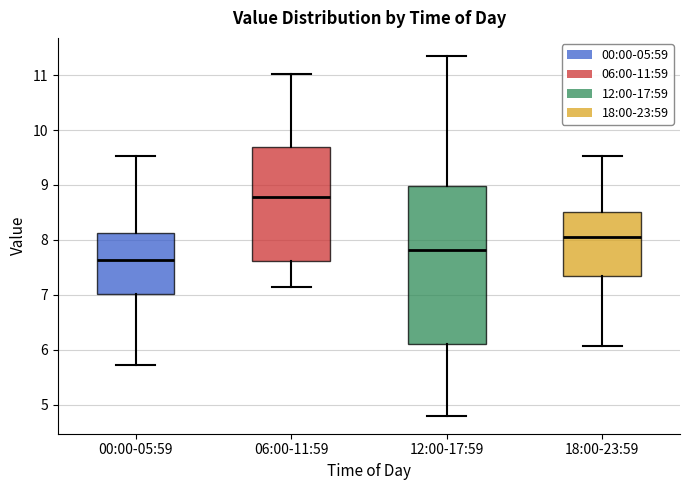

Where does the median line of the box for 12:00-17:59 sit on the y-axis? The values are not printed on the chart, so give them approximately, as read against the axis.

7.8